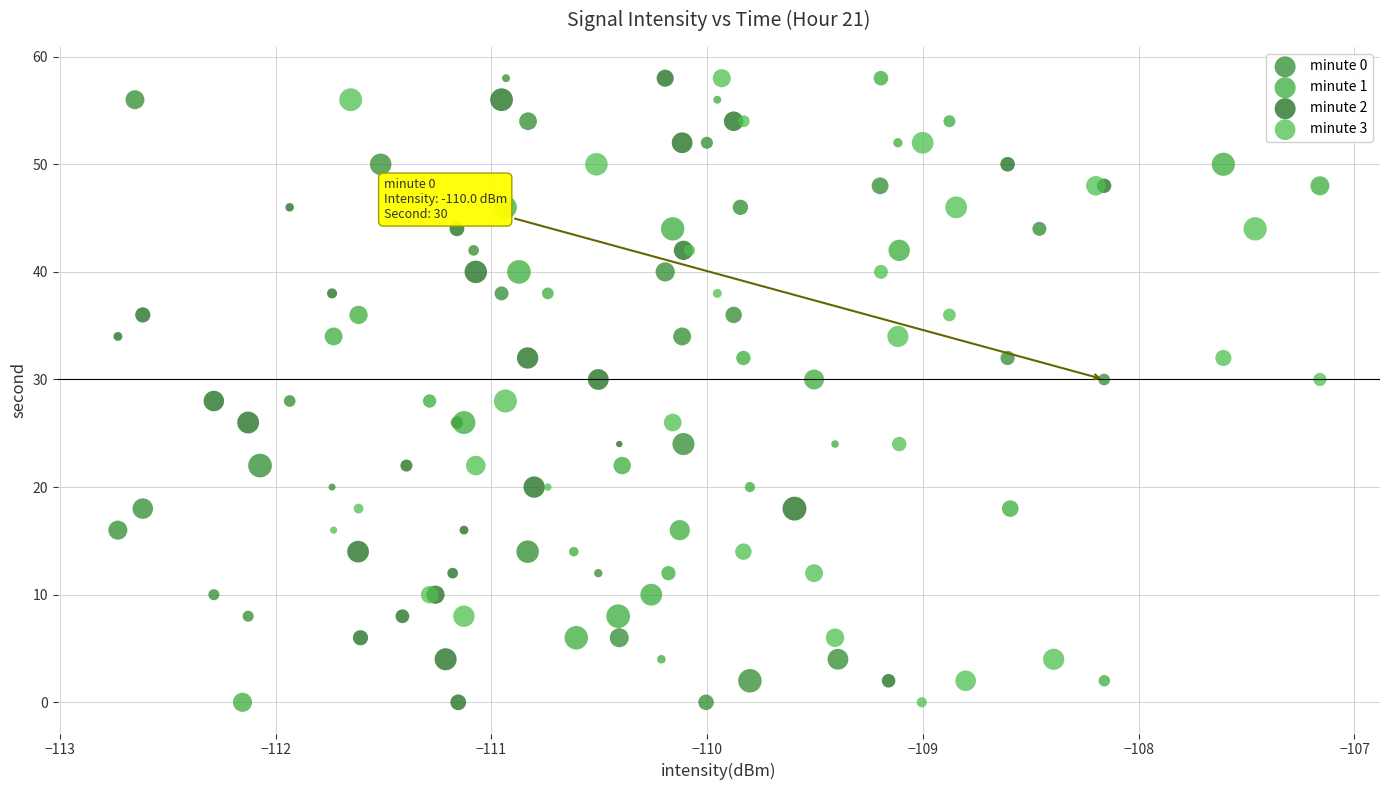

What are all the series names shown in the legend?

minute 0, minute 1, minute 2, minute 3